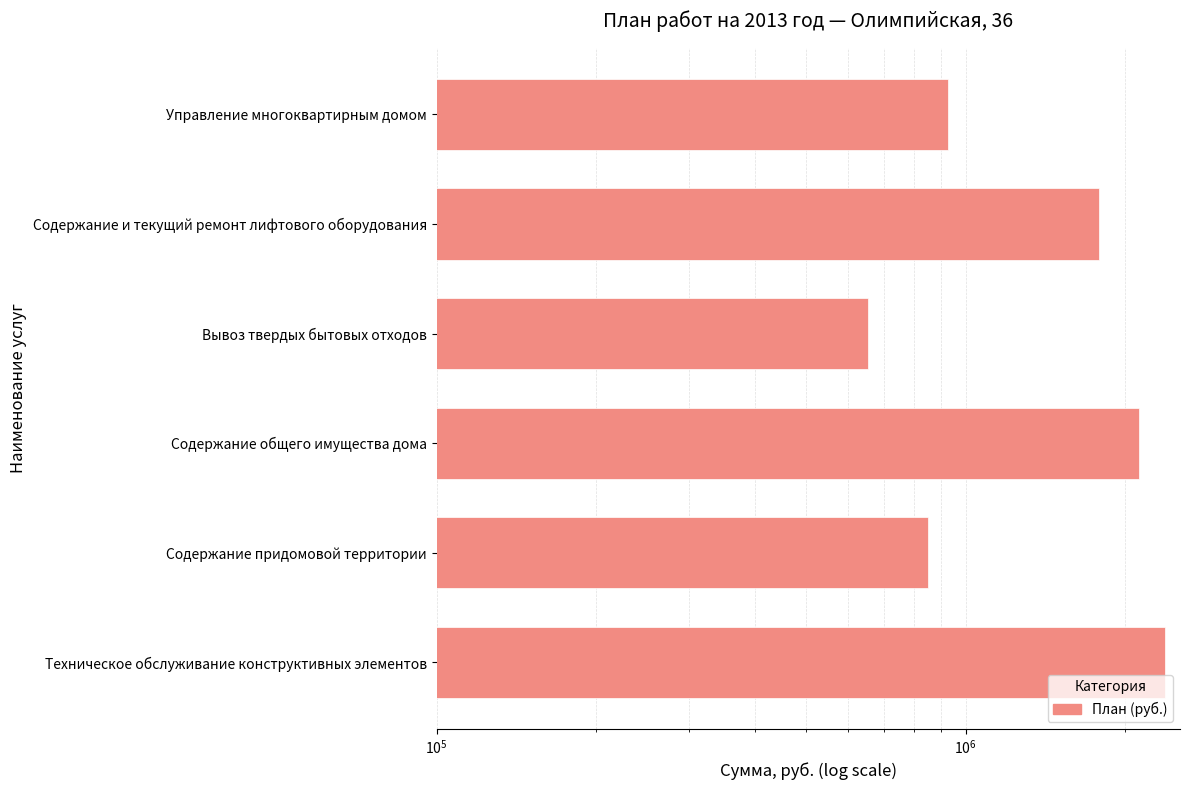

What is the smallest value displayed?

652799